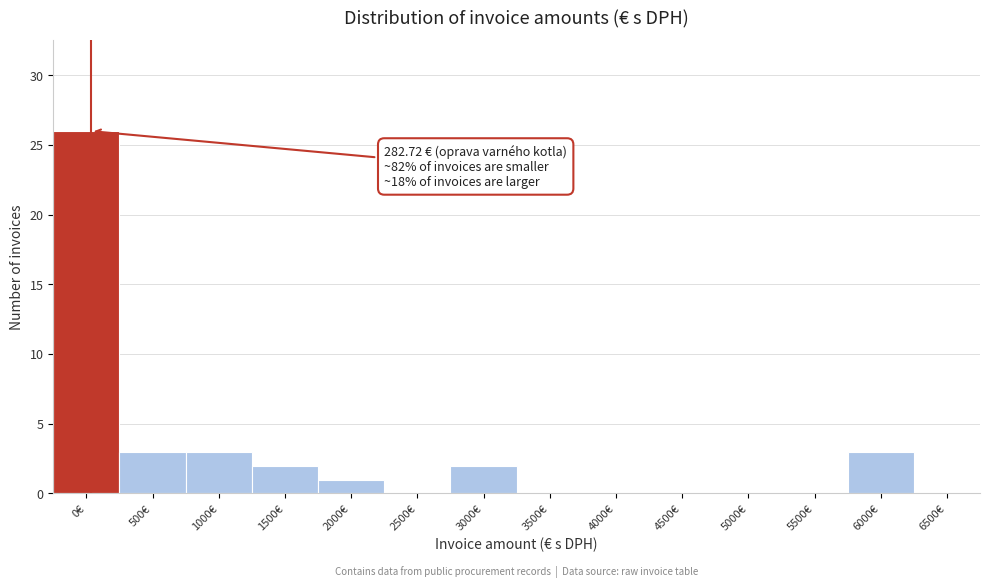

Reading left to right, transcribe all the data shown in this chart.

0€=26	500€=3	1000€=3	1500€=2	2000€=1	2500€=0	3000€=2	3500€=0	4000€=0	4500€=0	5000€=0	5500€=0	6000€=3	6500€=0